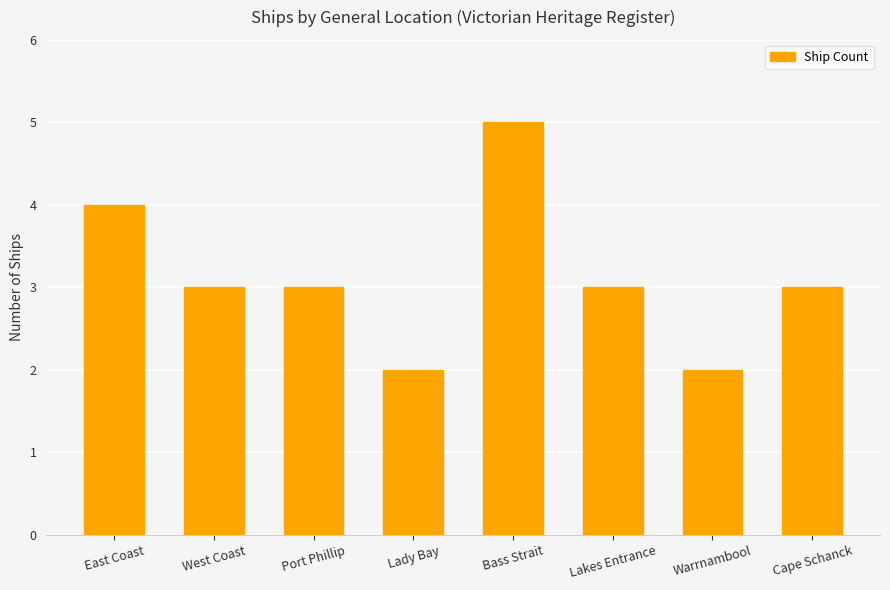

What is the difference between the values at Bass Strait and Lakes Entrance?

2